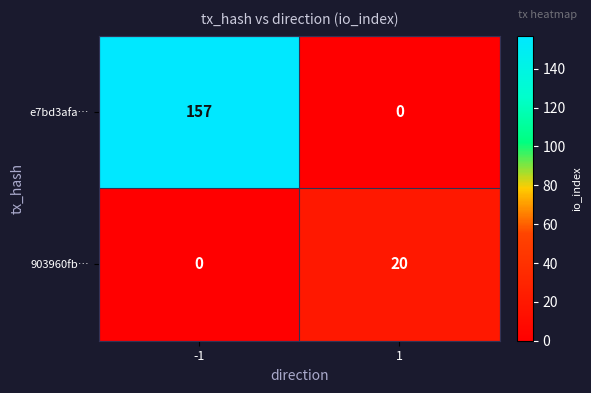

What is the total value across all series at 1?

20